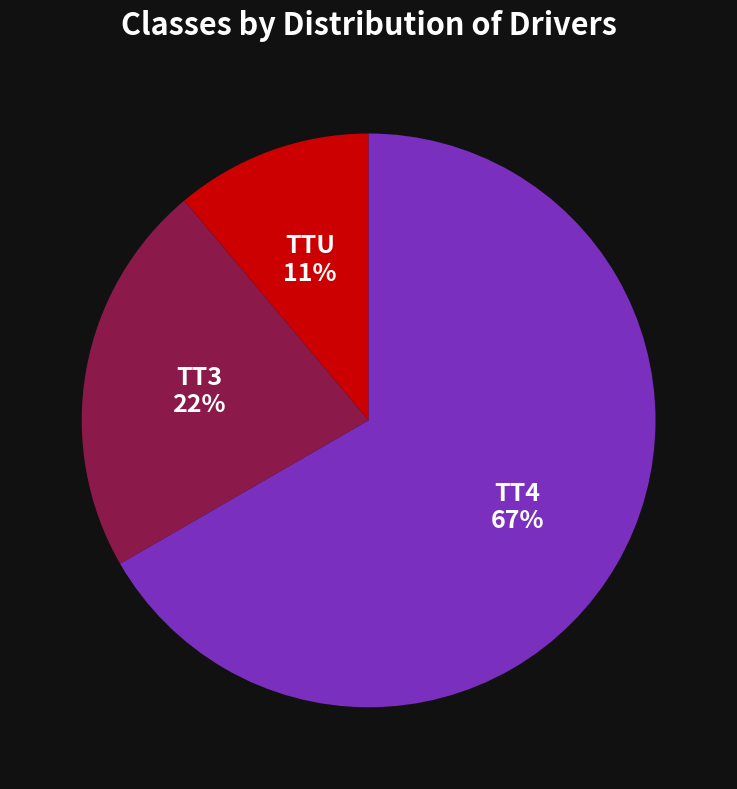

To the nearest percent, what portion does TT4 represent?

67%